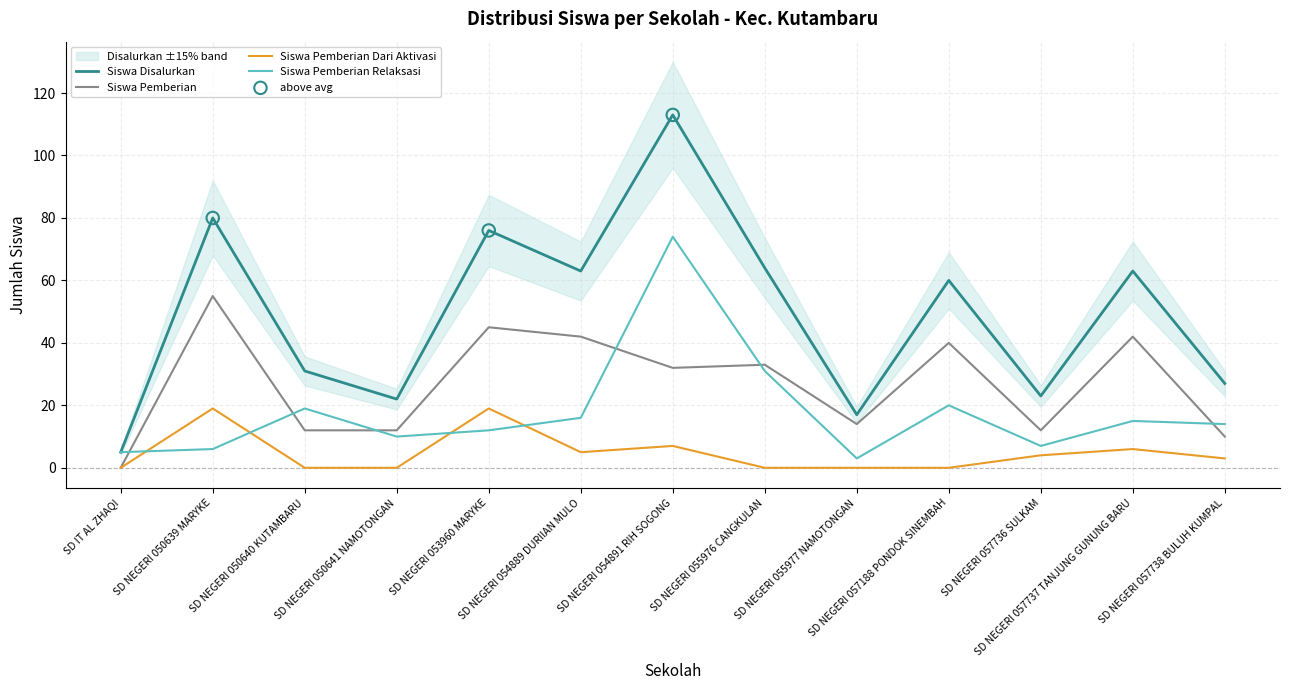

At which category is the sum across all series the highest?

SD NEGERI 054891 RIH SOGONG